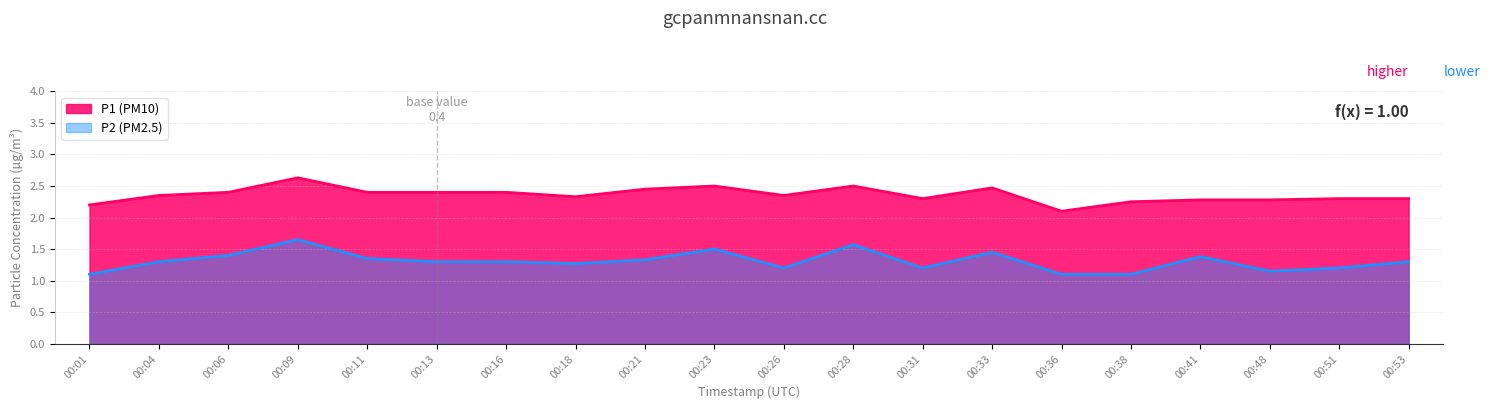

What is the smallest value displayed?

1.1